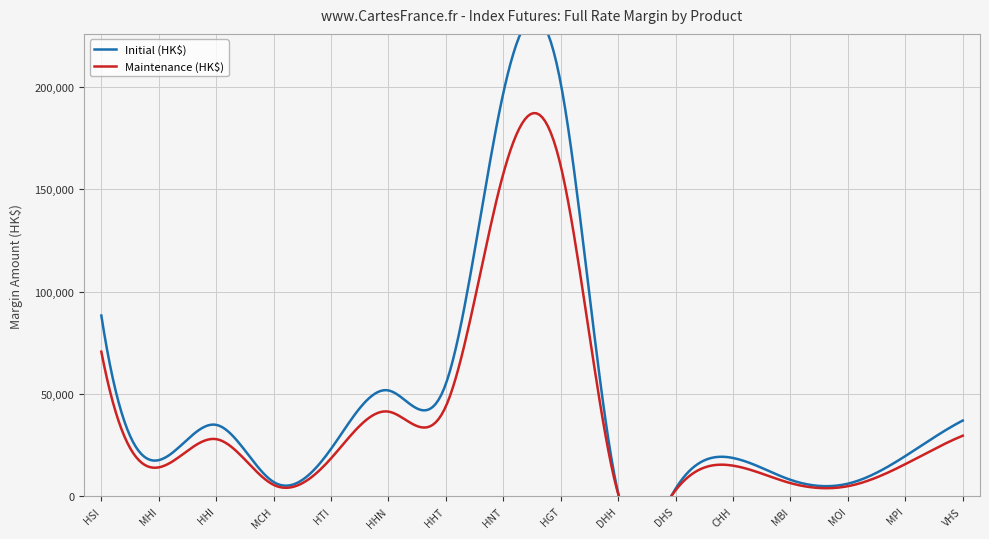

What is the minimum value shown in the chart?

1116